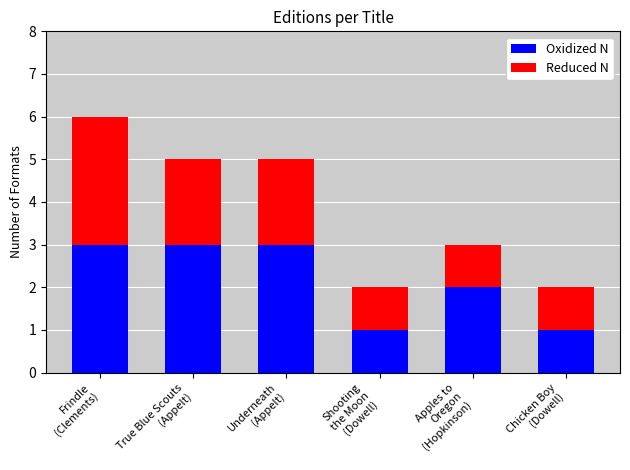

How many distinct data groups are displayed?

2